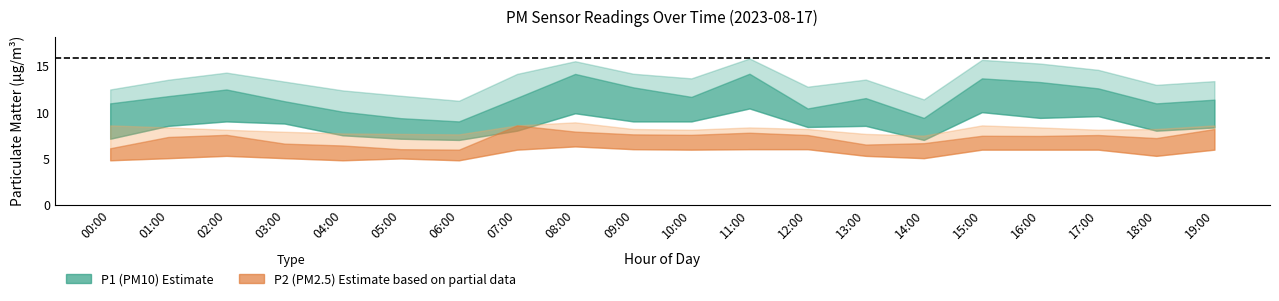

Rank the series by their maximum value, from lowest to highest.

P2, P1